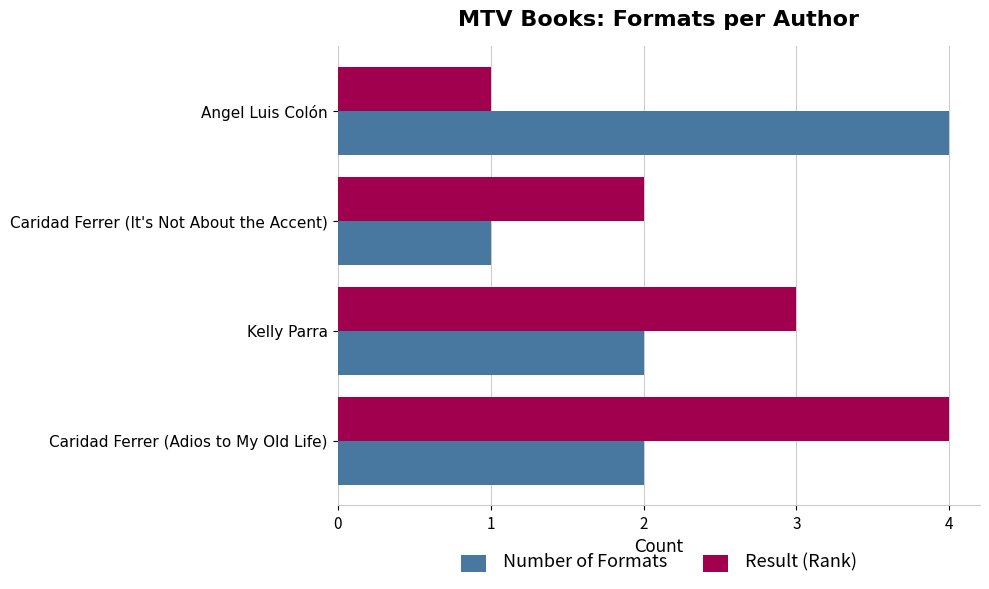

How many distinct data groups are displayed?

2